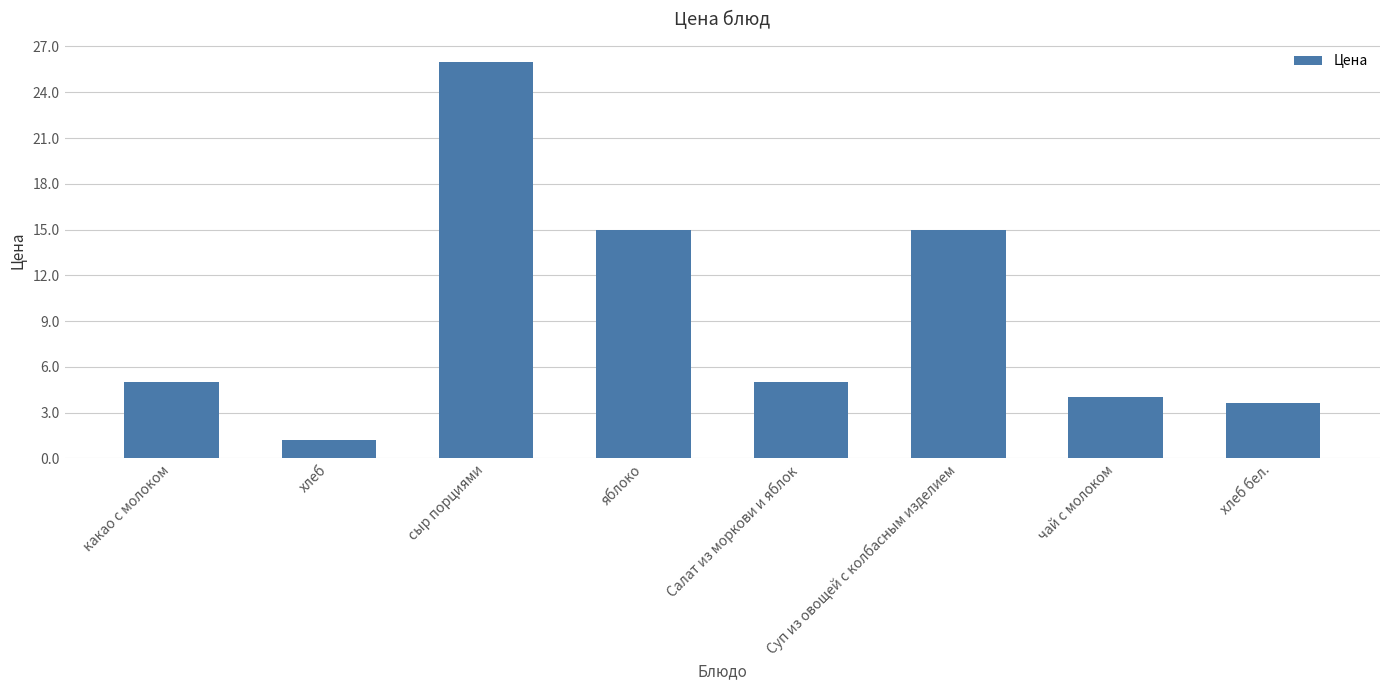

What is the change in value from хлеб to хлеб бел.?

+2.4